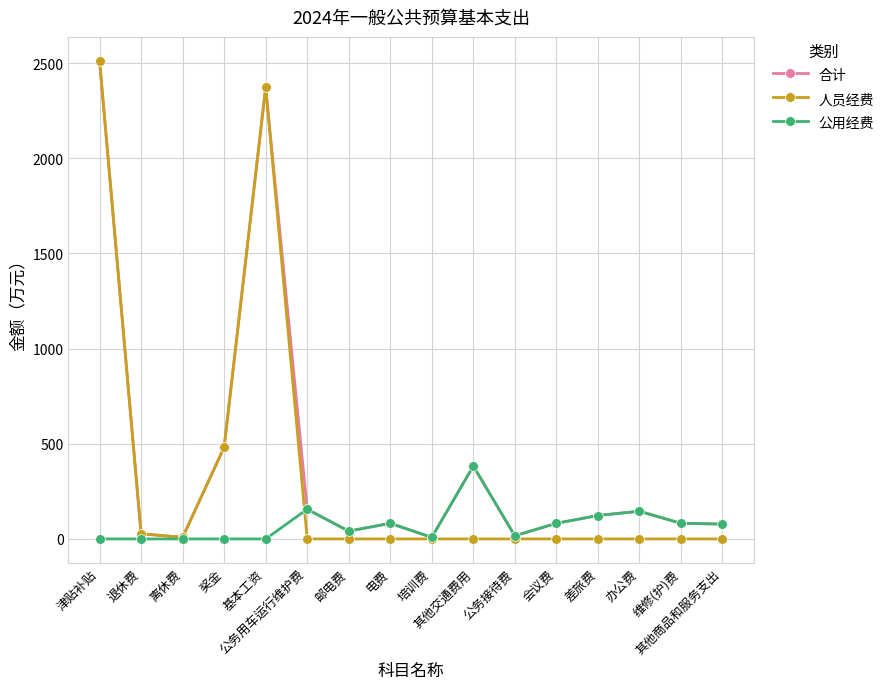

What is the spread (max minus min) of values at 奖金?

481.8